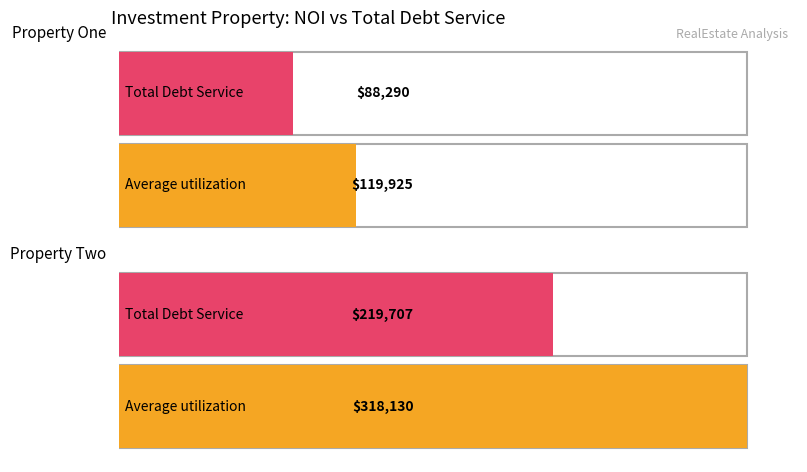

Does the chart contain stacked bars?

No